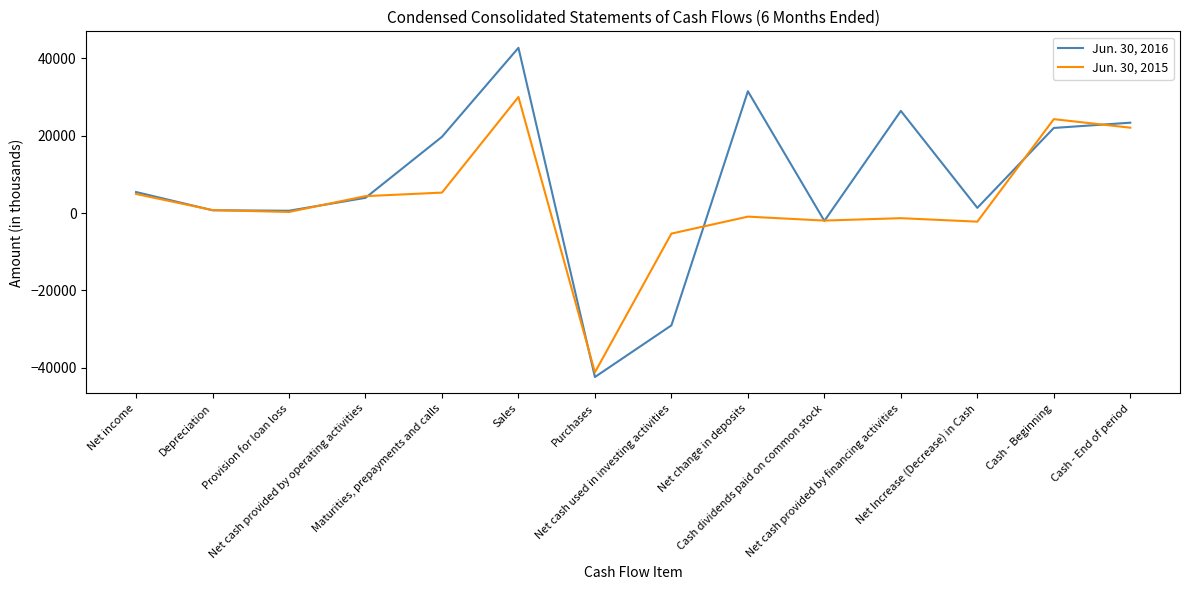

How many categories are shown in the chart?

14